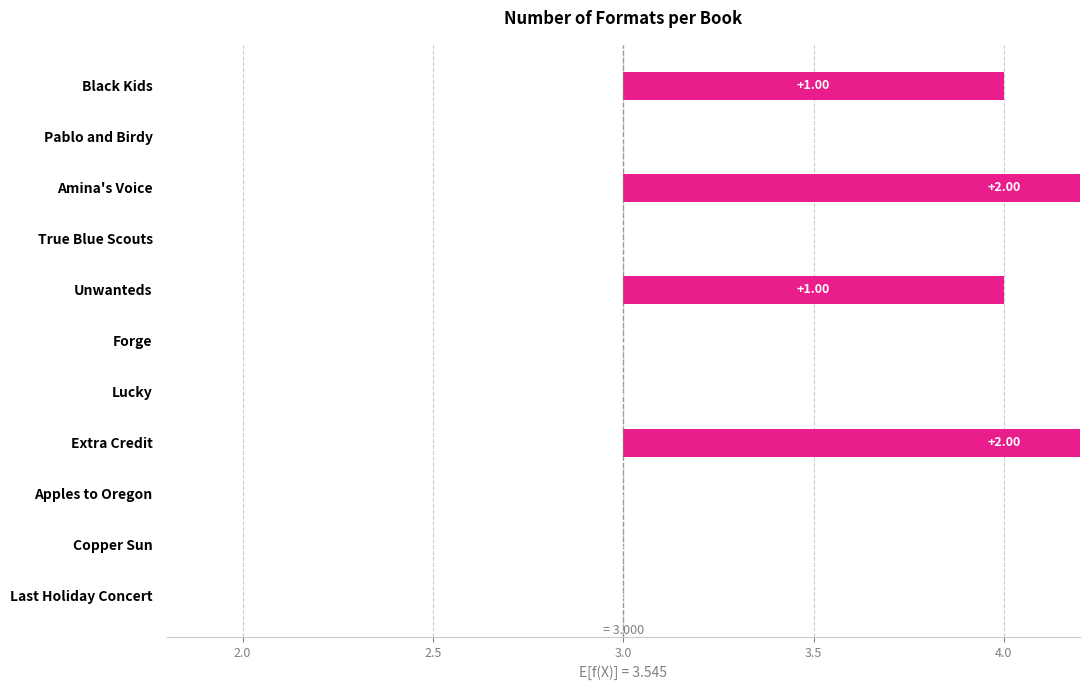

The chart shows a value of 0 at True Blue Scouts. True or false?

True